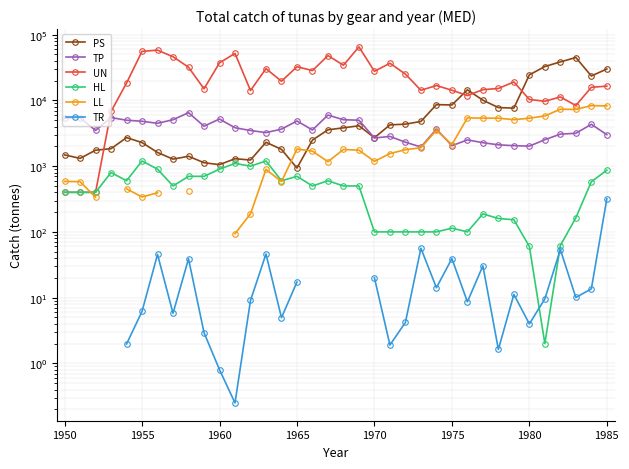

Does the chart display data point markers on the line(s)?

Yes